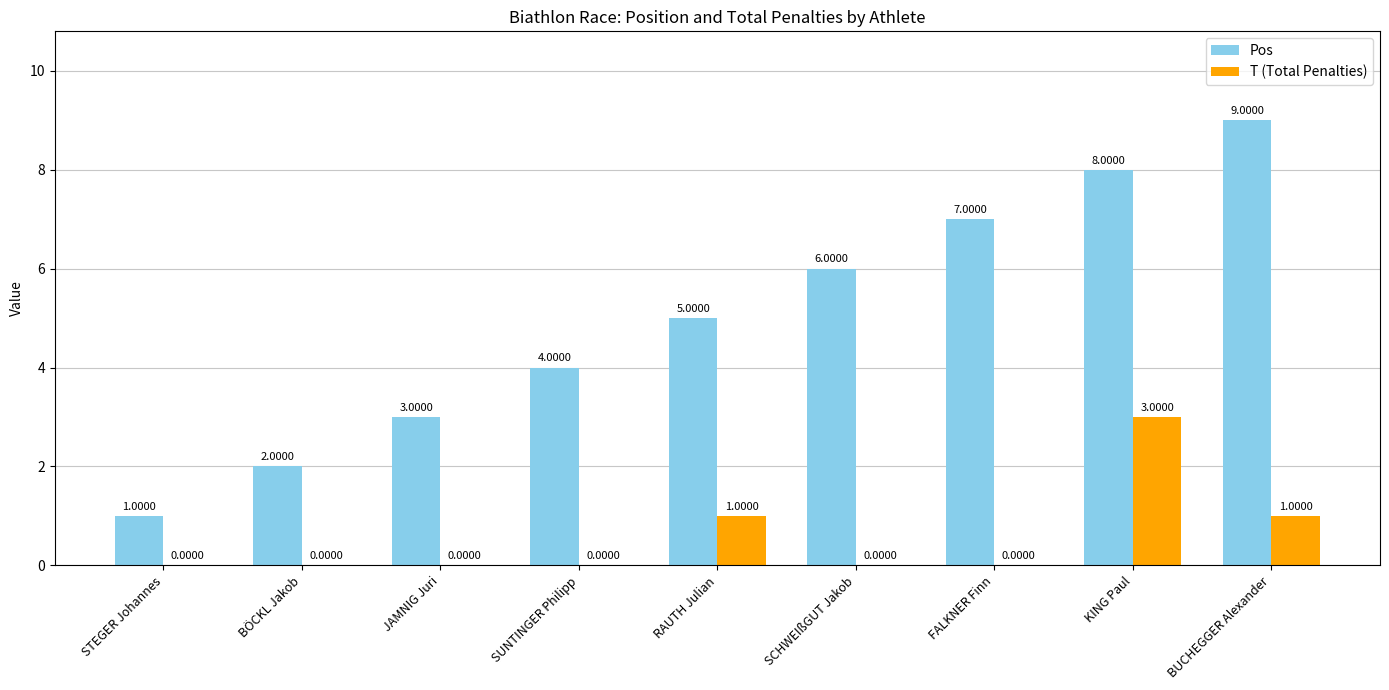

True or false: T (Total Penalties) has a value of -2 at STEGER Johannes.

False